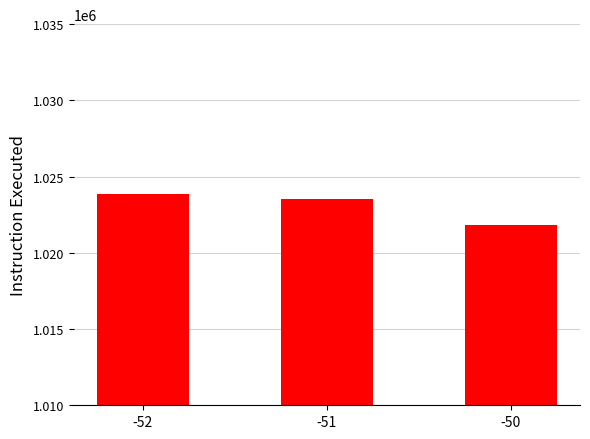

Which label corresponds to the smallest value in the chart?

-50